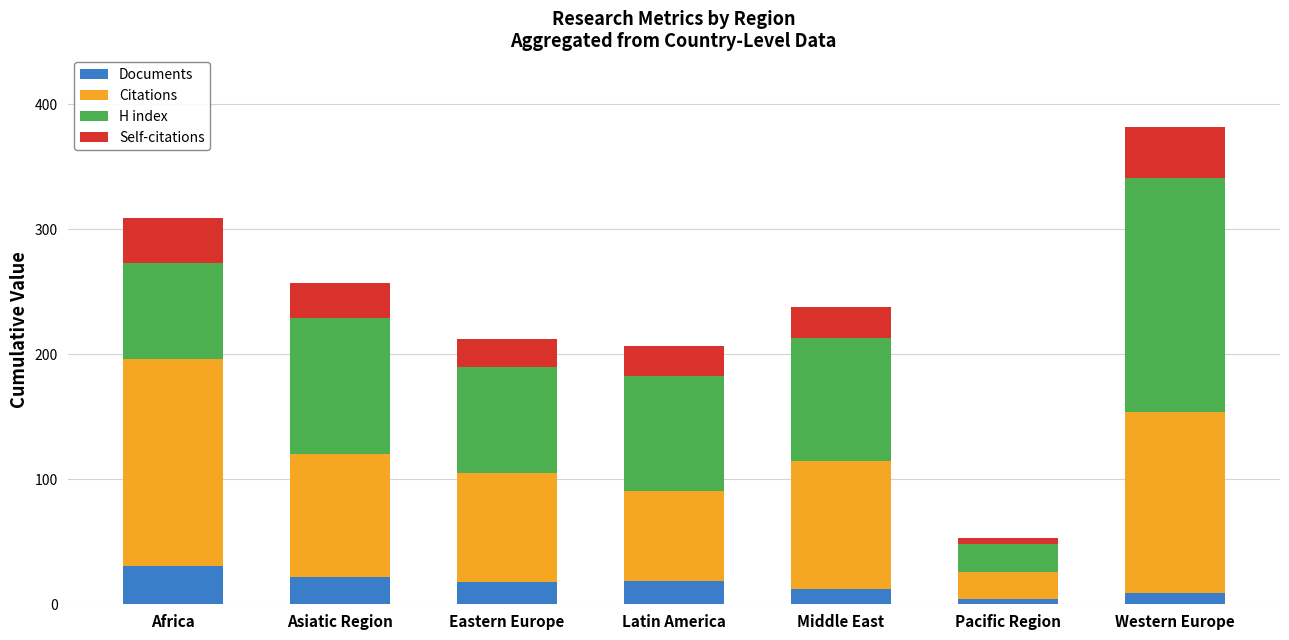

What is the total value across all series at Middle East?

238